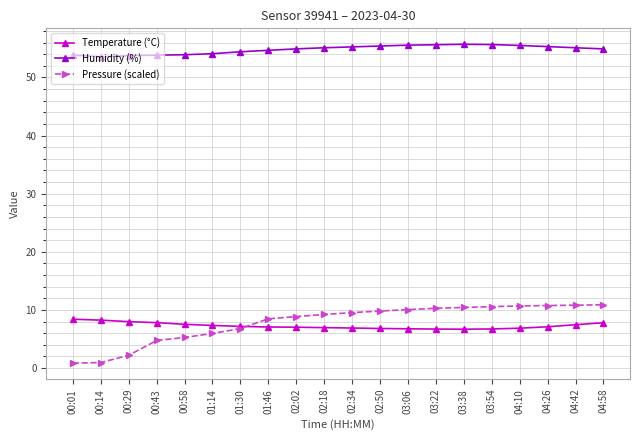

True or false: Humidity (%) and Pressure (scaled) cross at least once.

False